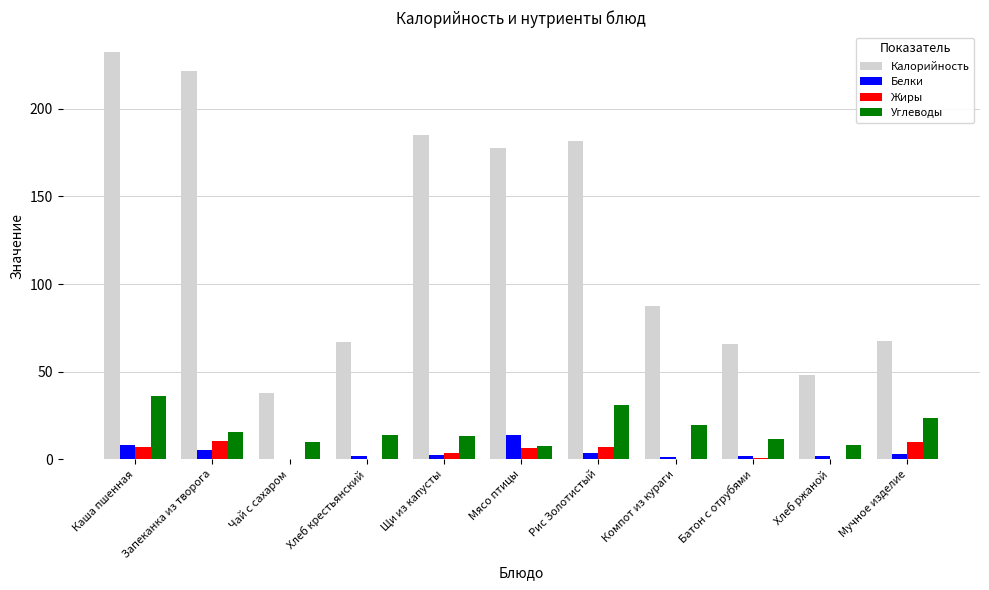

Is the value of Белки at Запеканка из творога greater than the value of Жиры at Хлеб ржаной?

Yes